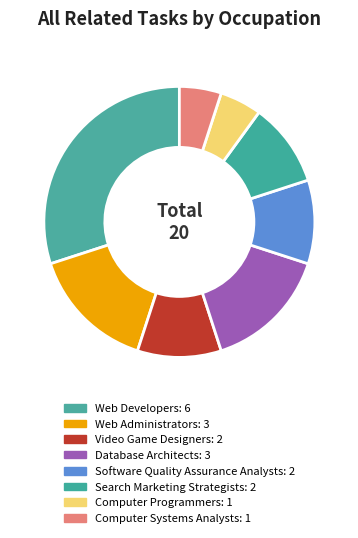

Is there a majority slice in this chart?

No